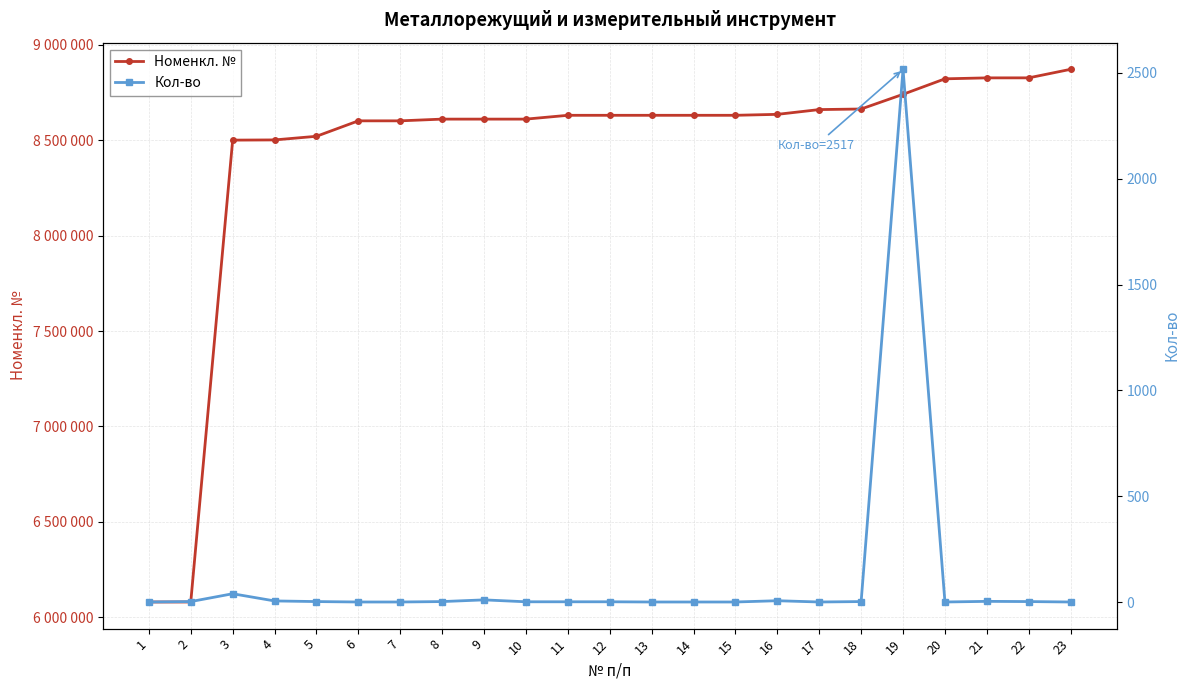

Reading right to left, list all the values displayed in this chart.

Номенкл. №: 23=8871005	22=8826203	21=8826104	20=8821102	19=8740008	18=8663020	17=8660005	16=8635001	15=8630050	14=8630033	13=8630014	12=8630012	11=8630009	10=8610042	9=8610024	8=8610015	7=8601012	6=8601008	5=8520064	4=8501067	3=8500002	2=6080483	1=6080479
Кол-во: 23=1	22=3	21=4	20=1	19=2517	18=3	17=1	16=7	15=1	14=1	13=1	12=2	11=2	10=2	9=11	8=3	7=1	6=1	5=3	4=6	3=40	2=3	1=1